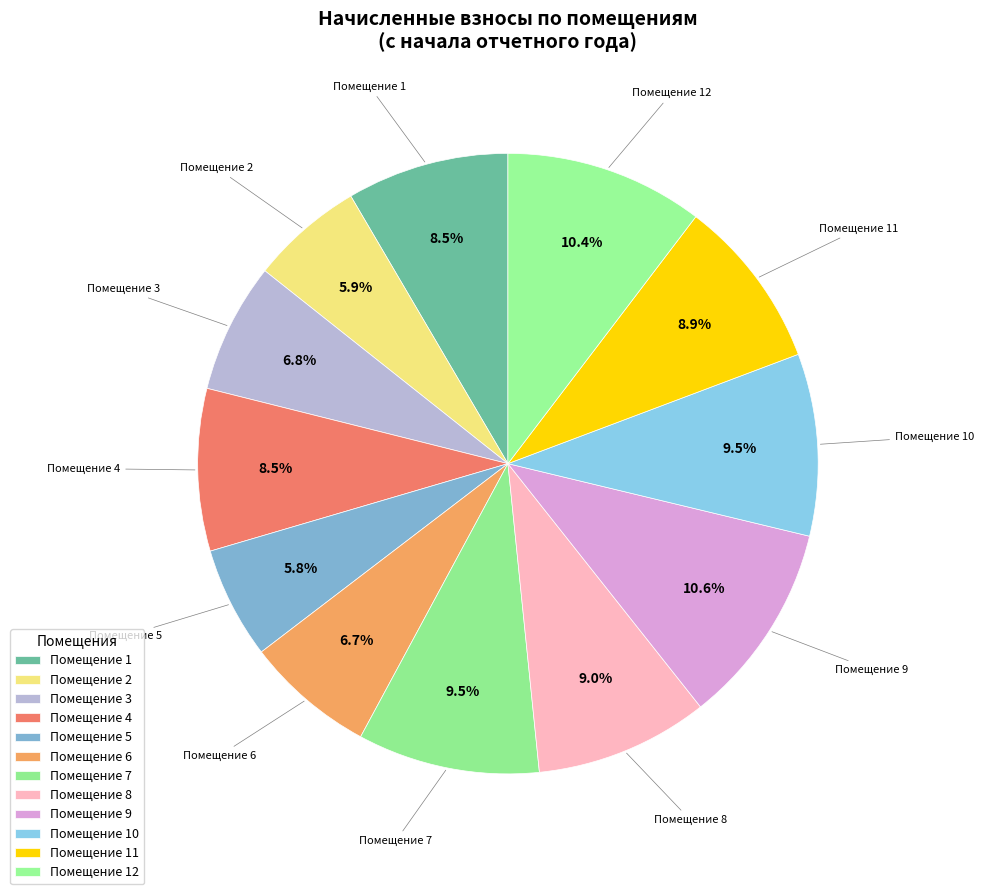

Which slice is the largest?

9